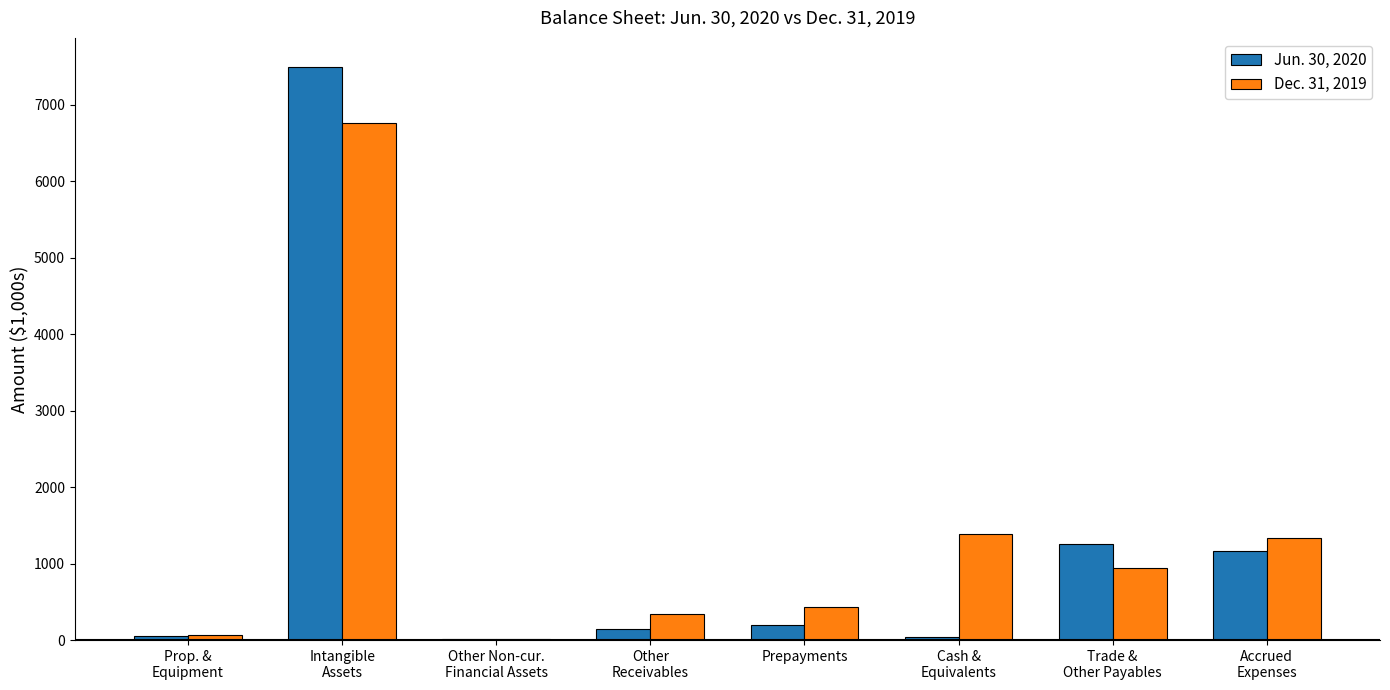

True or false: Dec. 31, 2019 has a value of 938.2 at Trade &
Other Payables.

True